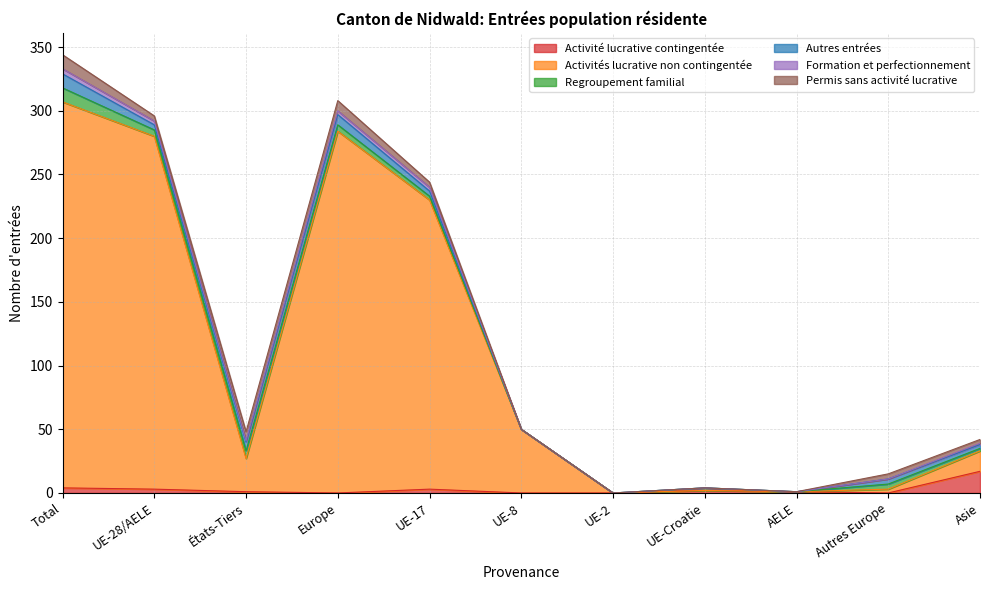

Which series has the largest range (max minus min)?

Activités lucrative non contingentée